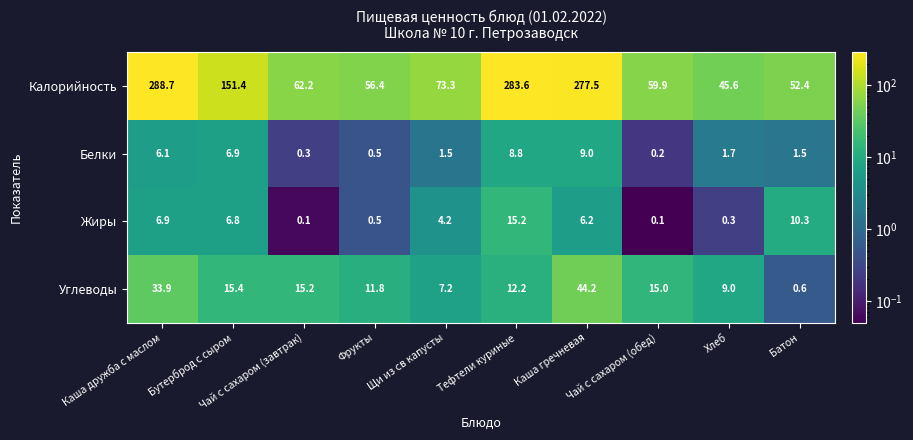

What is the average value of the Калорийность series?

135.1